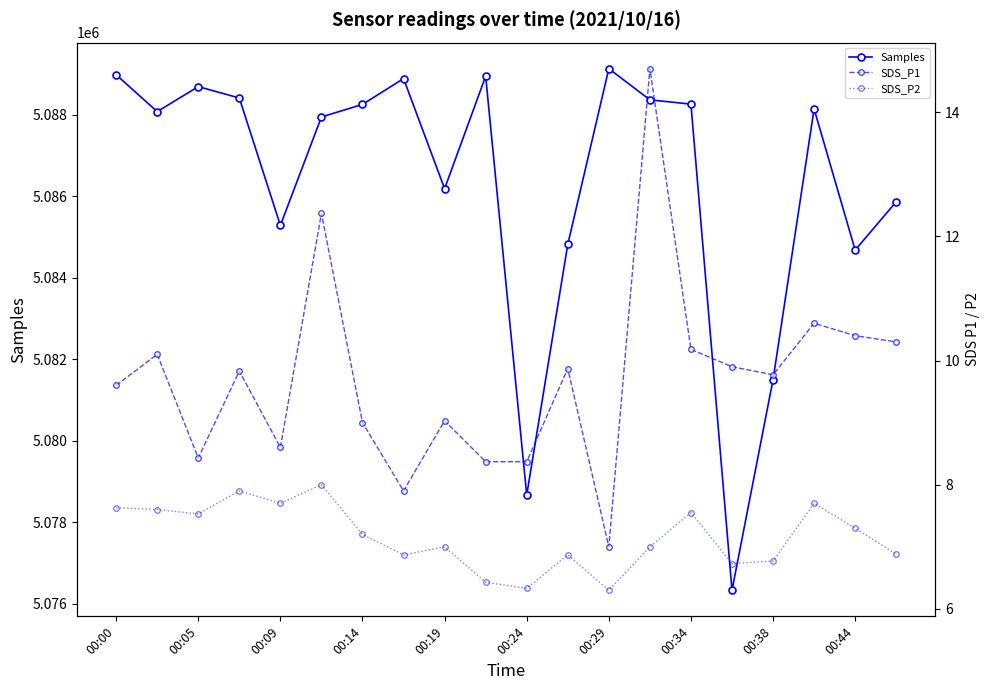

True or false: Samples has more than 0 interior local peaks.

True